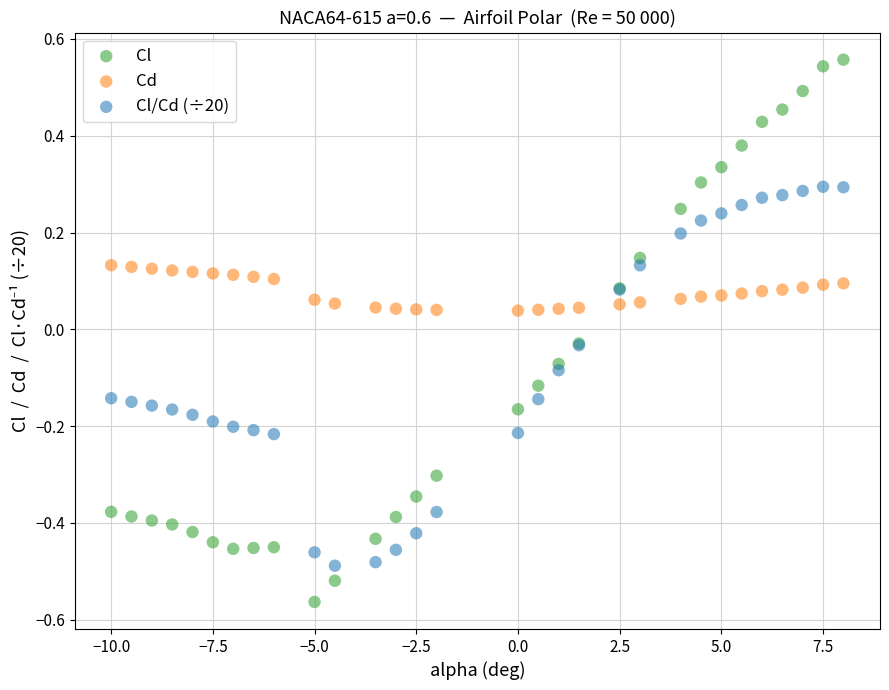

Which series has the widest spread of Y values?

Cl